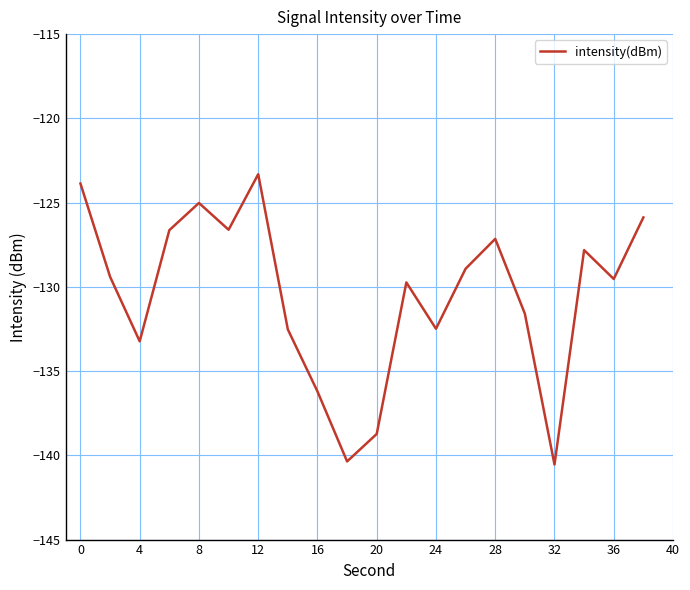

What is the maximum value shown in the chart?

-123.3